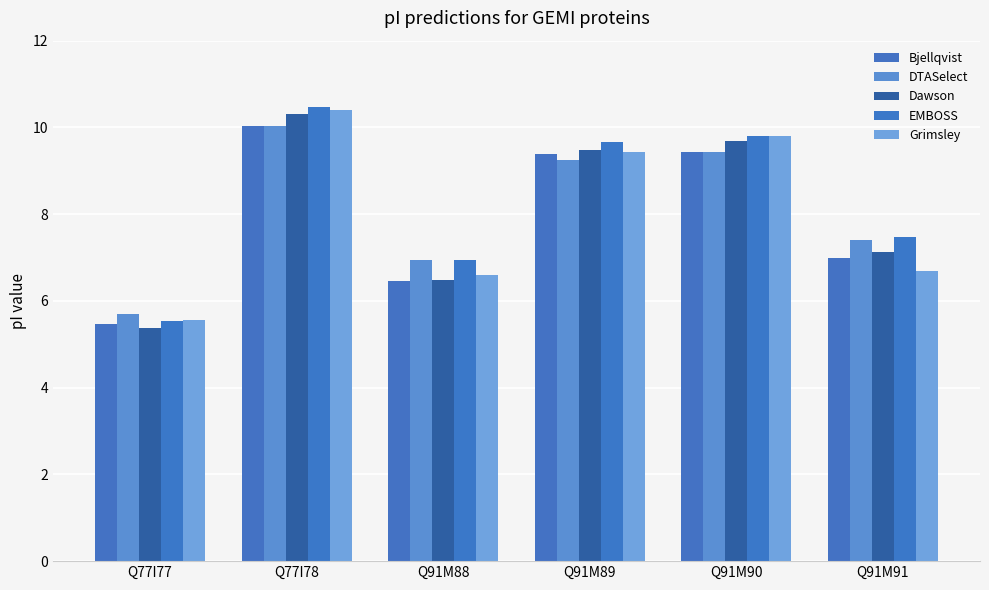

Where is Grimsley nearest to the value 7?

Q91M91